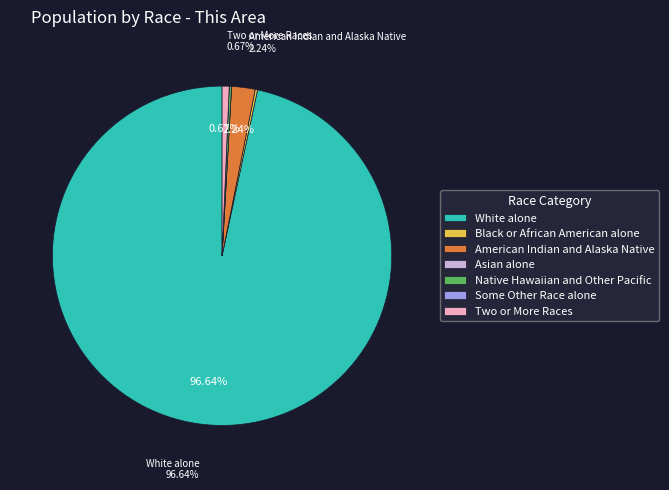

To the nearest percent, what is the difference between the largest and smallest slice percentages?

97%